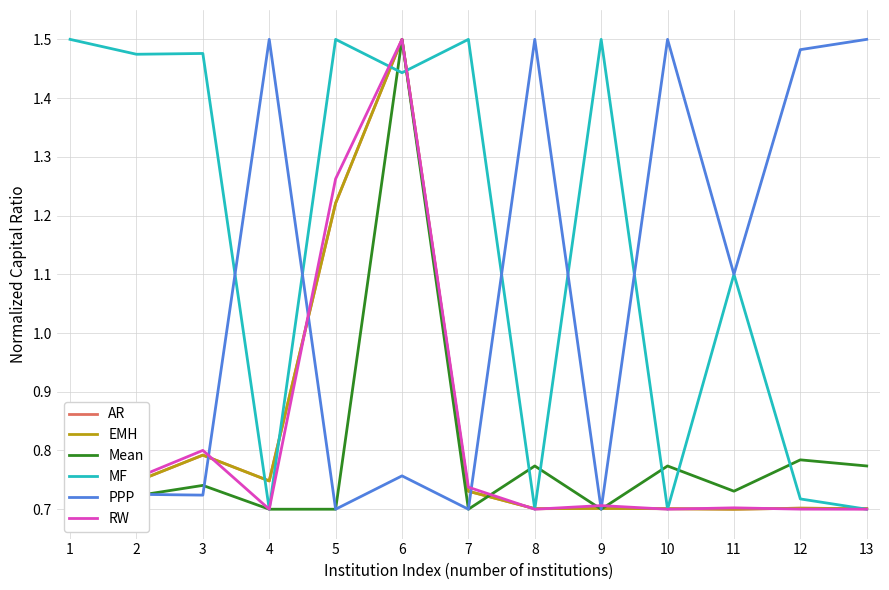

Between 11 and 6, which is larger?

6